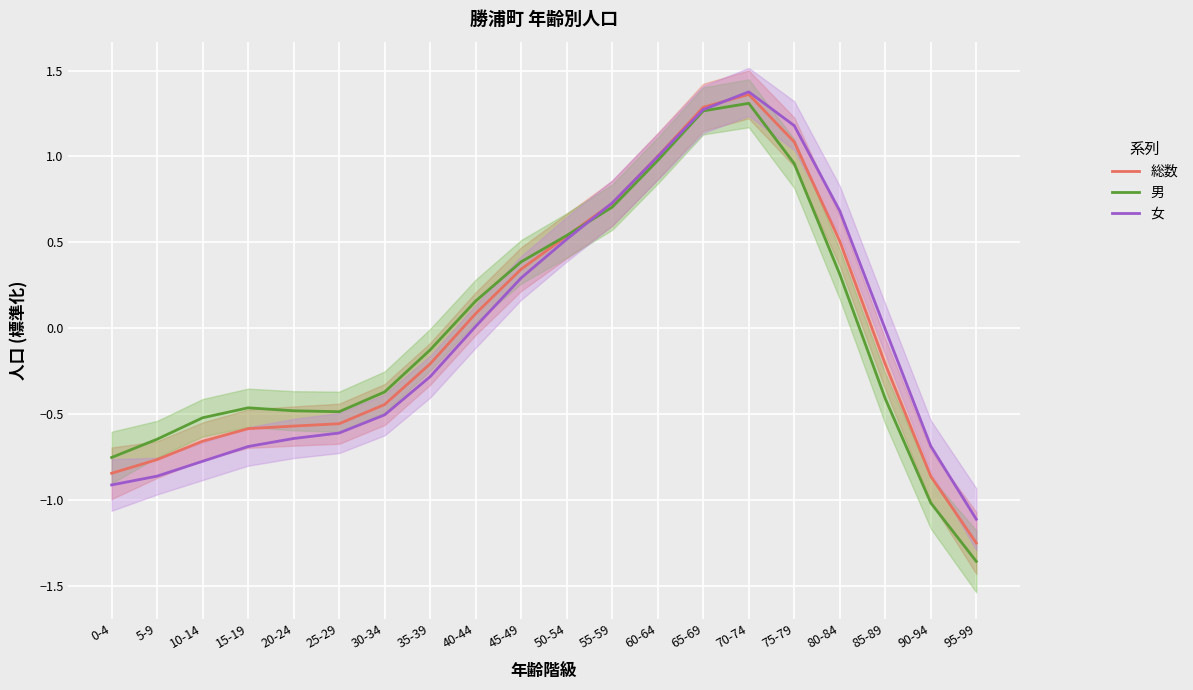

The 総数 series shows 0.1 at 40-44. True or false?

True